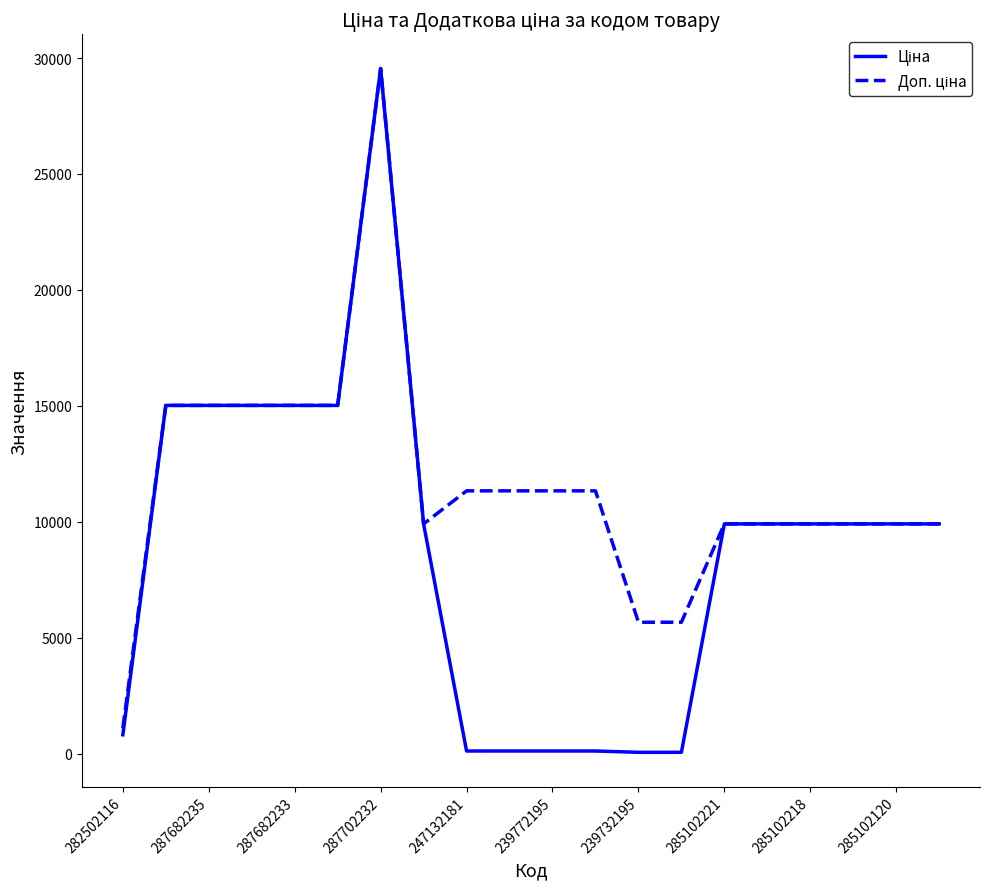

What is the maximum value shown in the chart?

29548.9